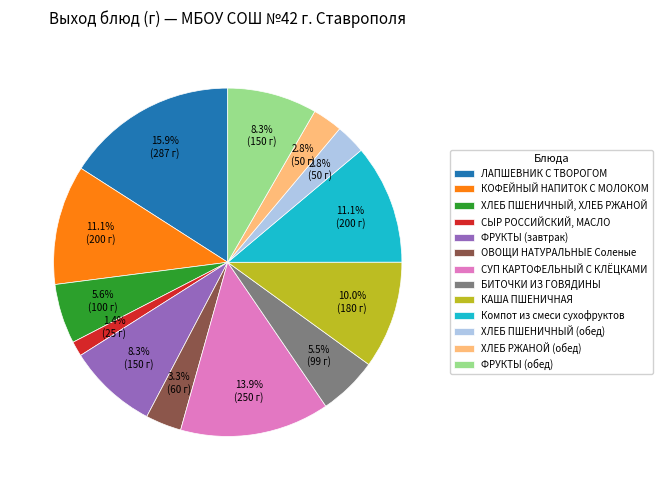

Which has a higher value, ФРУКТЫ (обед) or КАША ПШЕНИЧНАЯ?

КАША ПШЕНИЧНАЯ